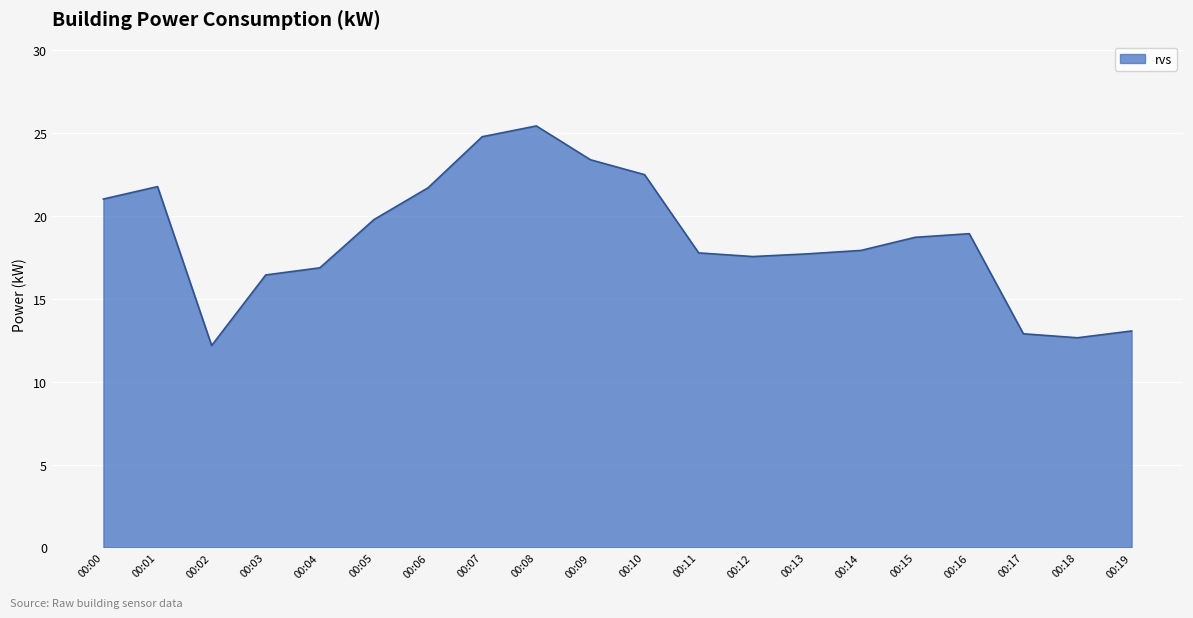

What is the approximate value at 00:06?

21.7